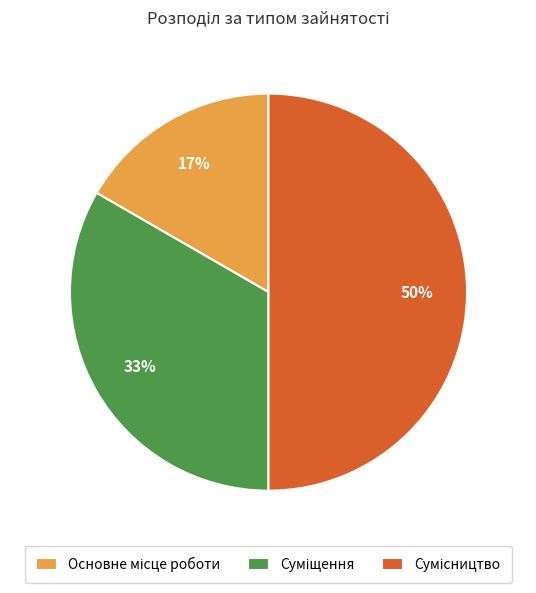

To the nearest percent, what is the difference between the largest and smallest slice percentages?

33%